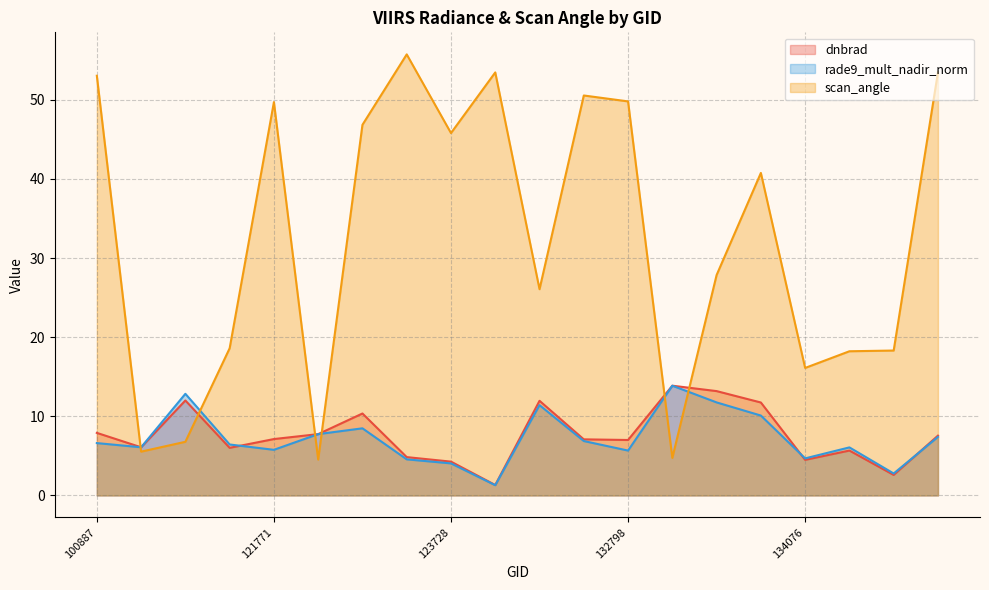

The value of dnbrad at 133896 is 3.9. True or false?

False